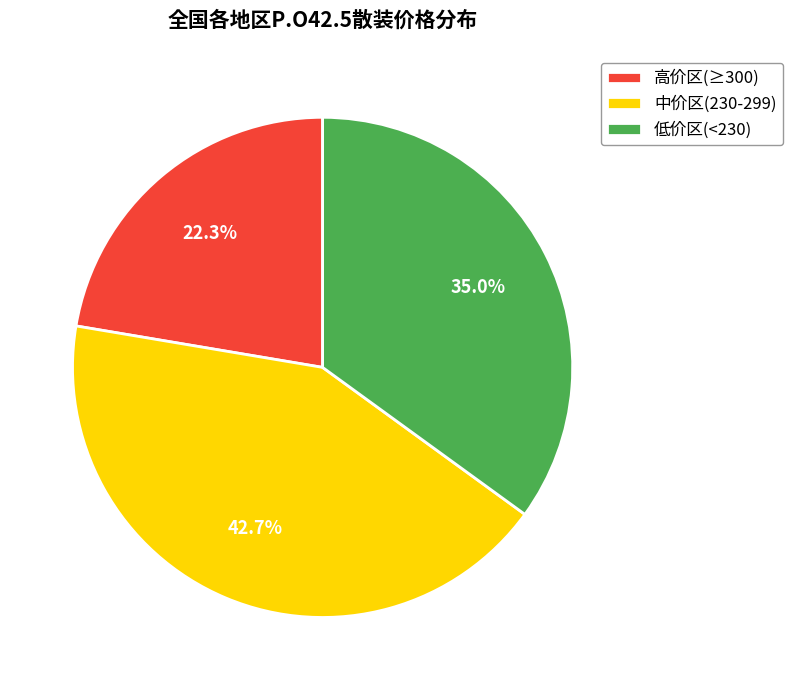

Combined, do 低价区(<230) and 高价区(≥300) account for over 50%?

Yes